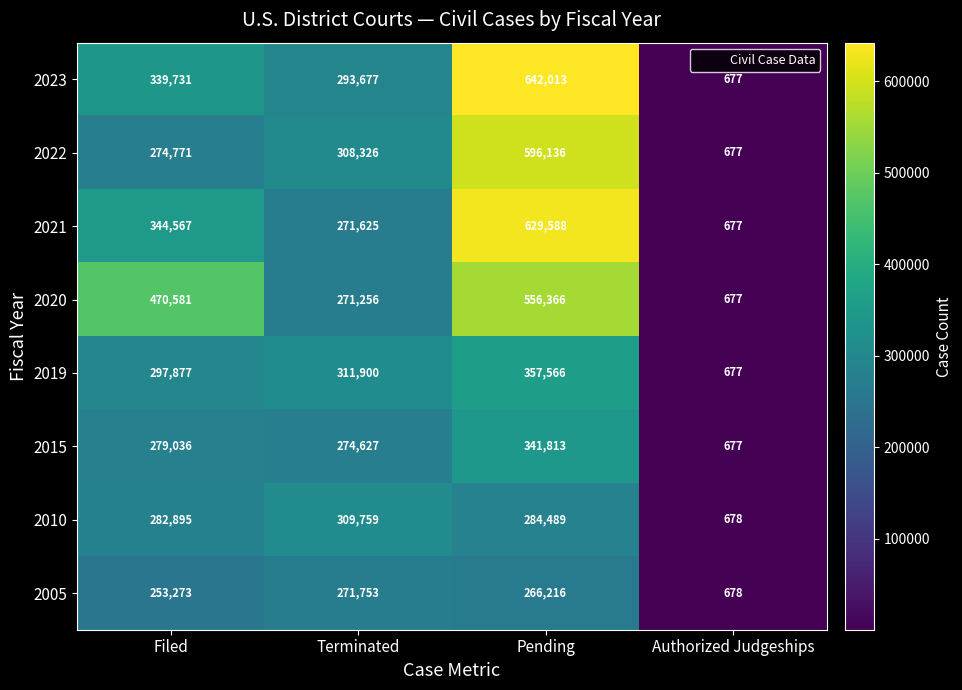

Between Filed and Terminated, which series saw the biggest shift?

2020